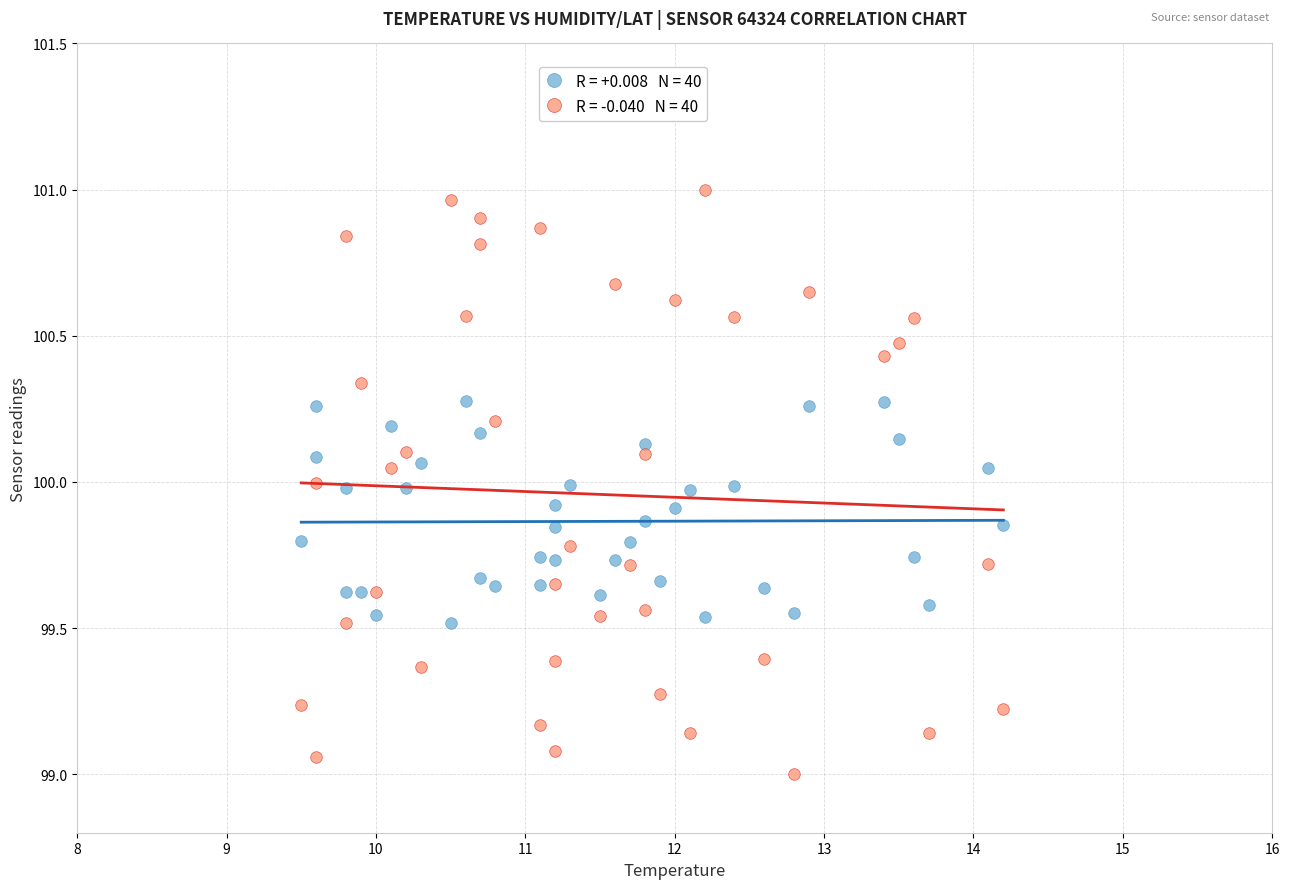

Across all data points, what is the range of X values (max minus min)?

4.7